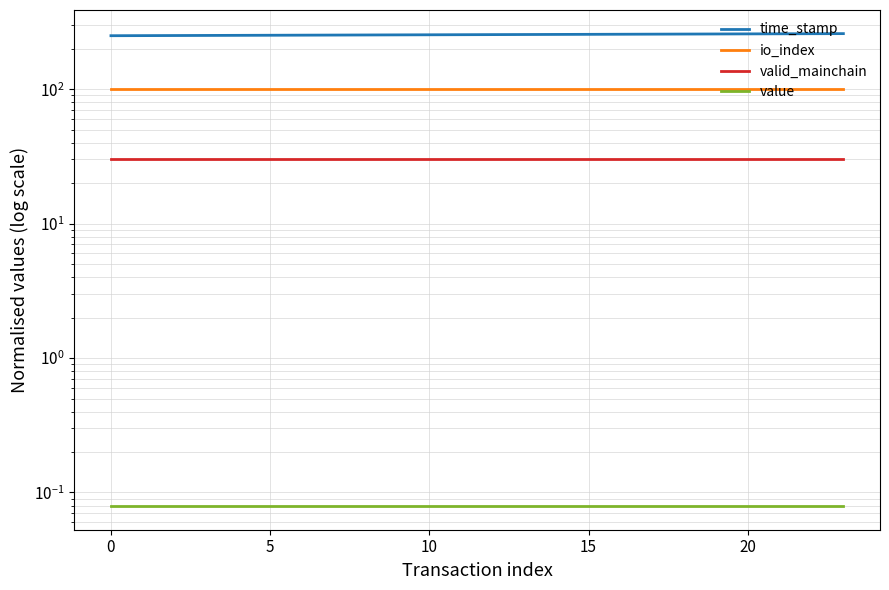

Reading right to left, list all the values displayed in this chart.

time_stamp: 259.1	258.7	258.3	257.9	257.5	257.1	256.7	256.3	255.9	255.6	255.2	254.8	254.4	254.0	253.6	253.2	252.7	252.3	252.0	251.6	251.2	250.8	250.4	250.0
io_index: 100.0	100.0	100.0	100.0	100.0	100.0	100.0	100.0	100.0	100.0	100.0	100.0	100.0	100.0	100.0	100.0	100.0	100.0	100.0	100.0	100.0	100.0	100.0	100.0
valid_mainchain: 30.0	30.0	30.0	30.0	30.0	30.0	30.0	30.0	30.0	30.0	30.0	30.0	30.0	30.0	30.0	30.0	30.0	30.0	30.0	30.0	30.0	30.0	30.0	30.0
value: 0.1	0.1	0.1	0.1	0.1	0.1	0.1	0.1	0.1	0.1	0.1	0.1	0.1	0.1	0.1	0.1	0.1	0.1	0.1	0.1	0.1	0.1	0.1	0.1